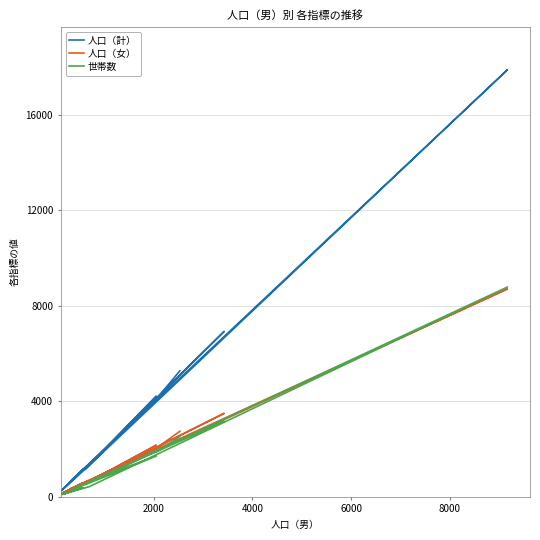

Which series has the largest range (max minus min)?

人口（計）